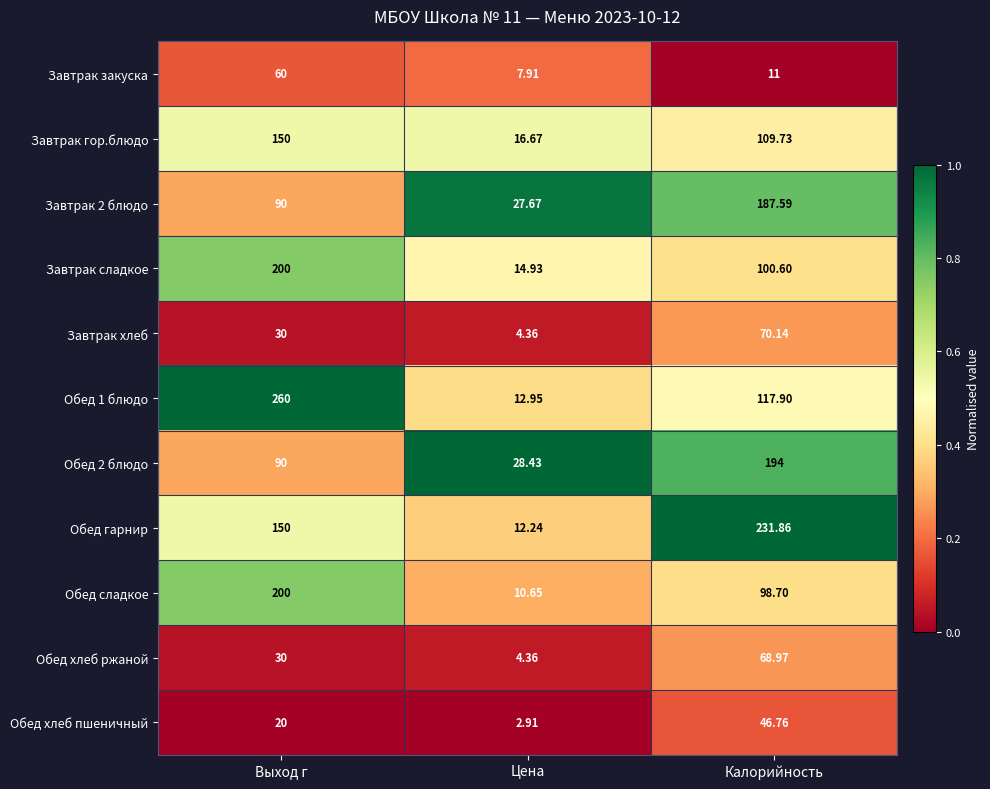

Where does the Завтрак закуска series first go above 11?

Выход г